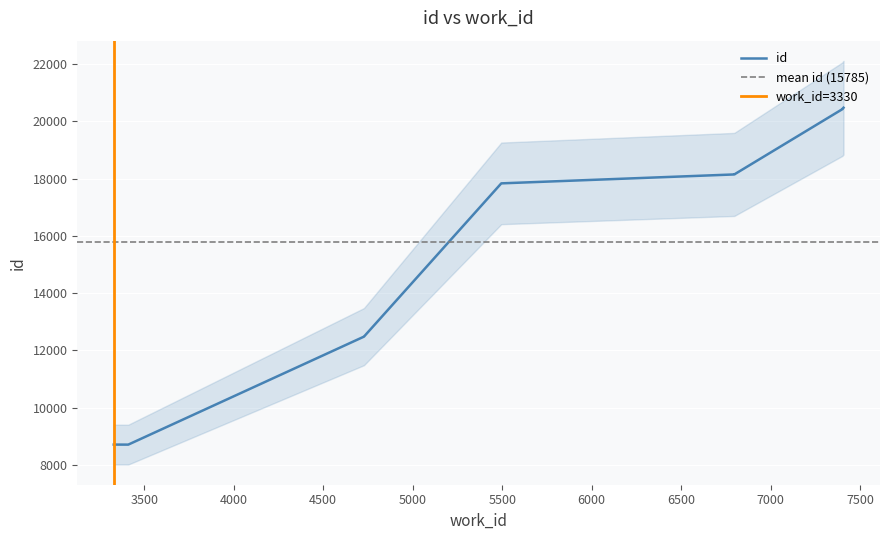

What is the difference between the values at 7402 and 7407?

32